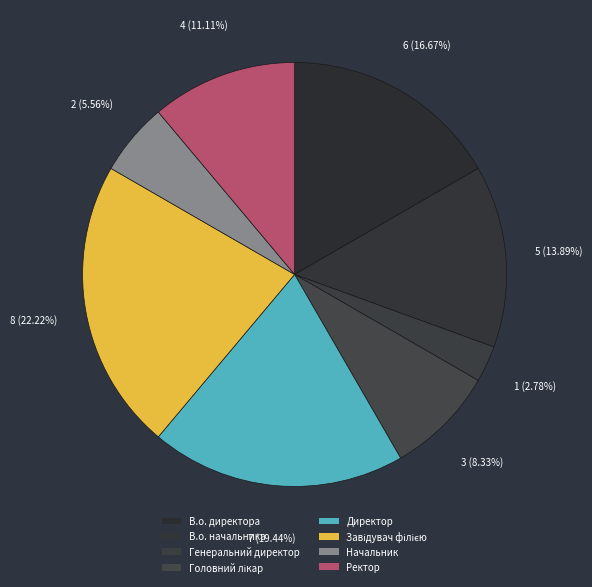

How many segments does this pie chart have?

8